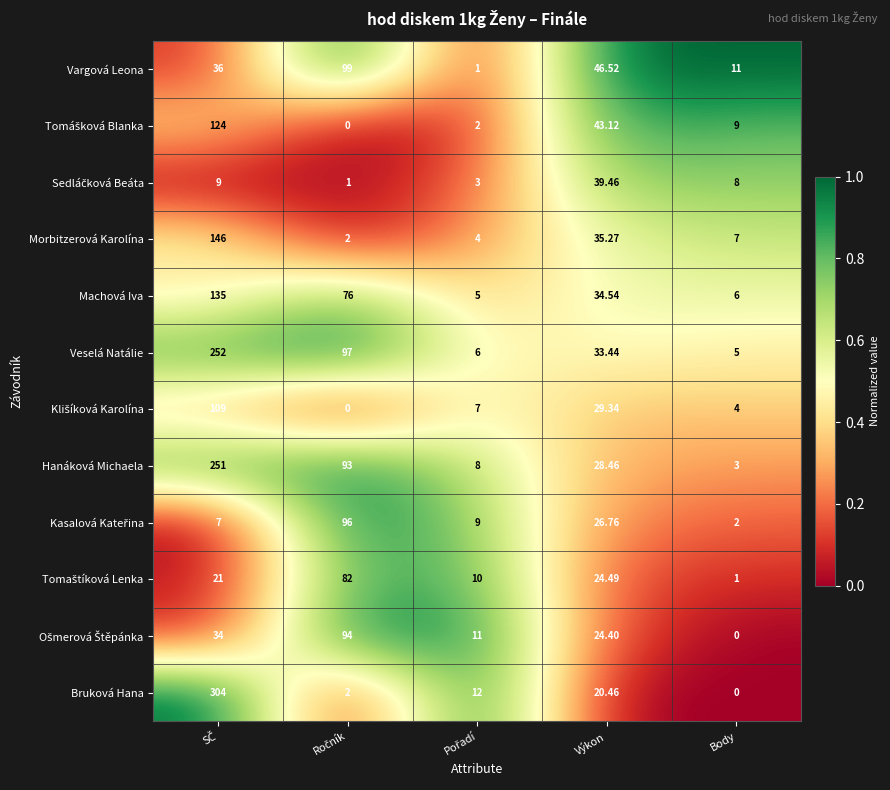

Which series has the widest spread of values?

Bruková Hana